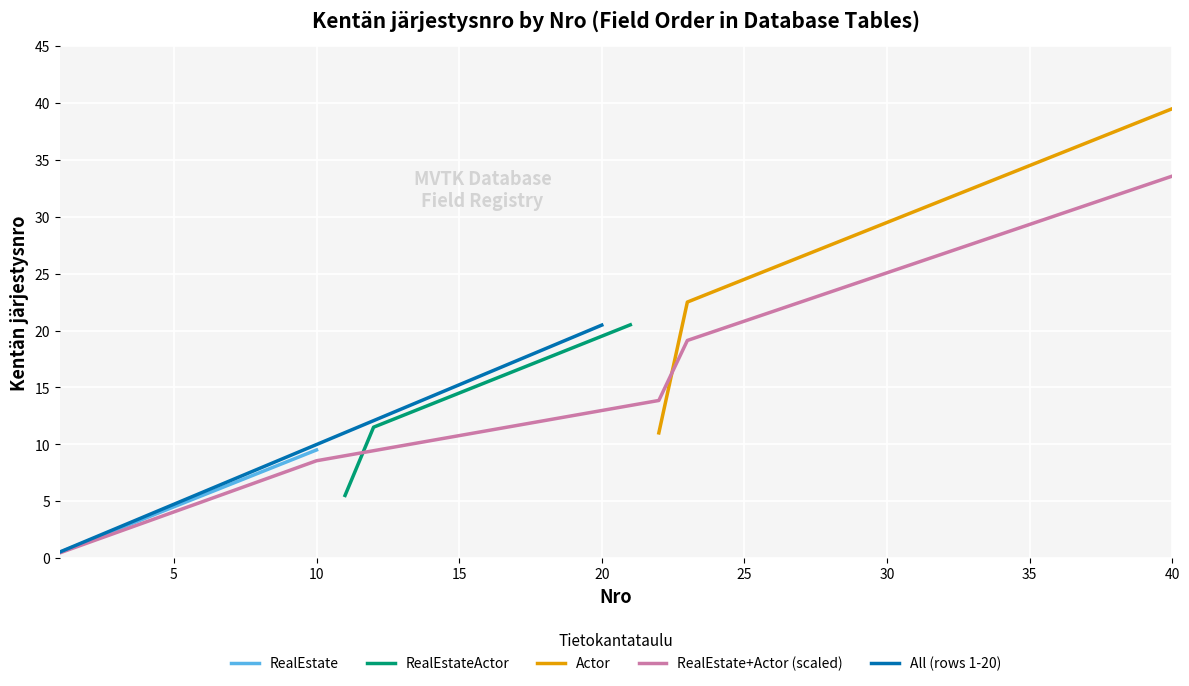

The value of RealEstate at 5 is 4.5. True or false?

True